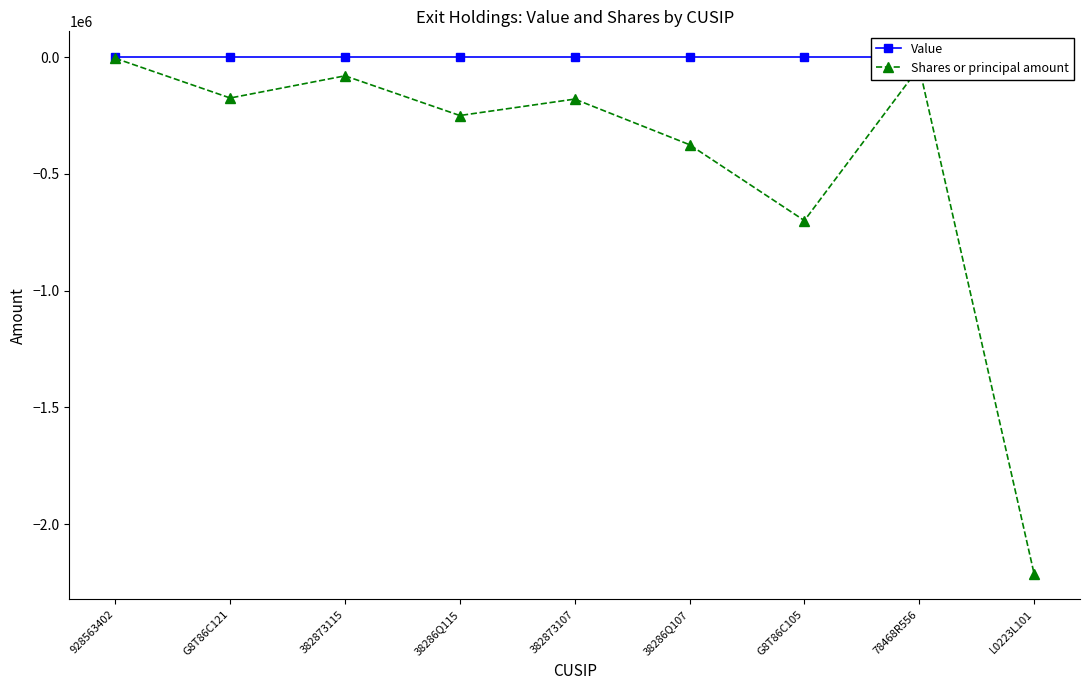

Rank the series by their average value, from highest to lowest.

Value, Shares or principal amount